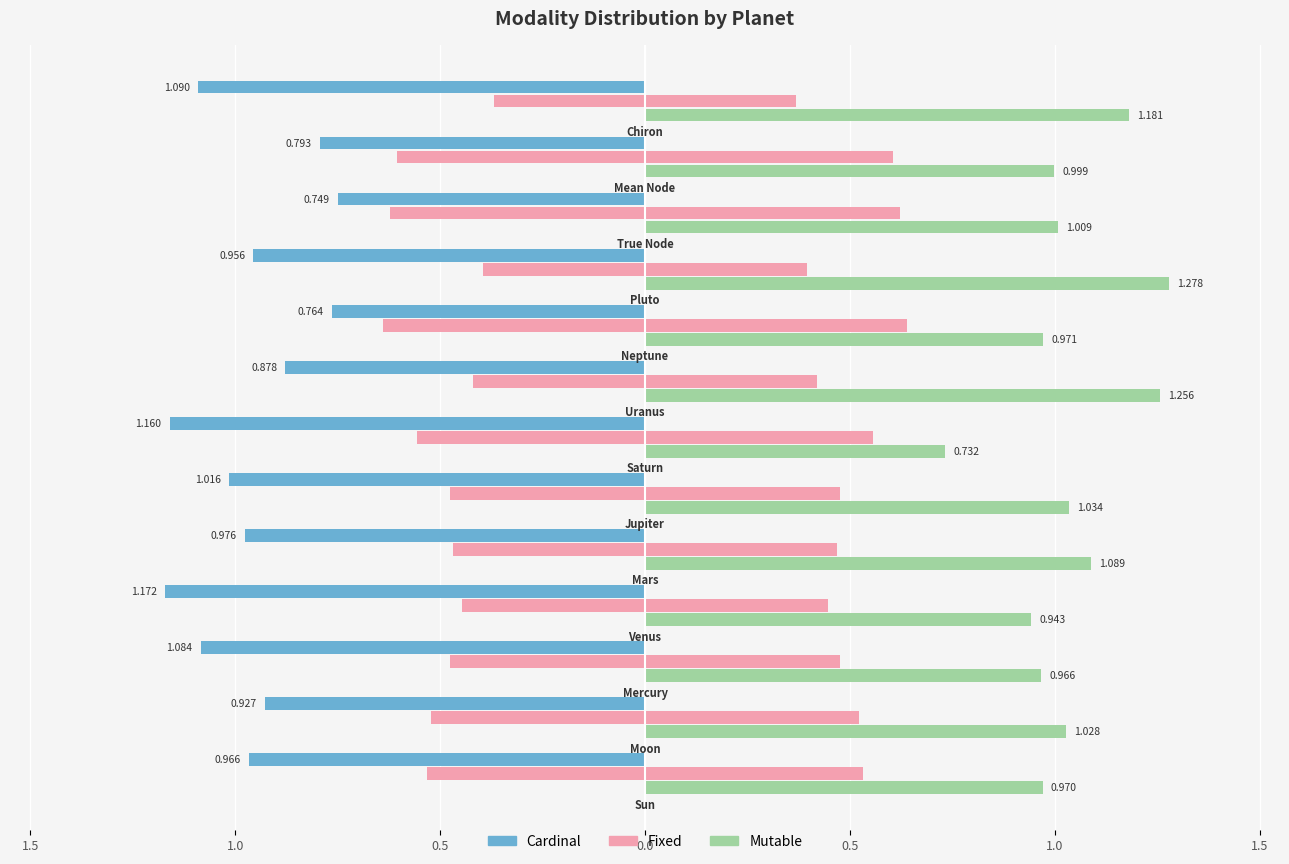

What is the greatest value displayed?

1.3